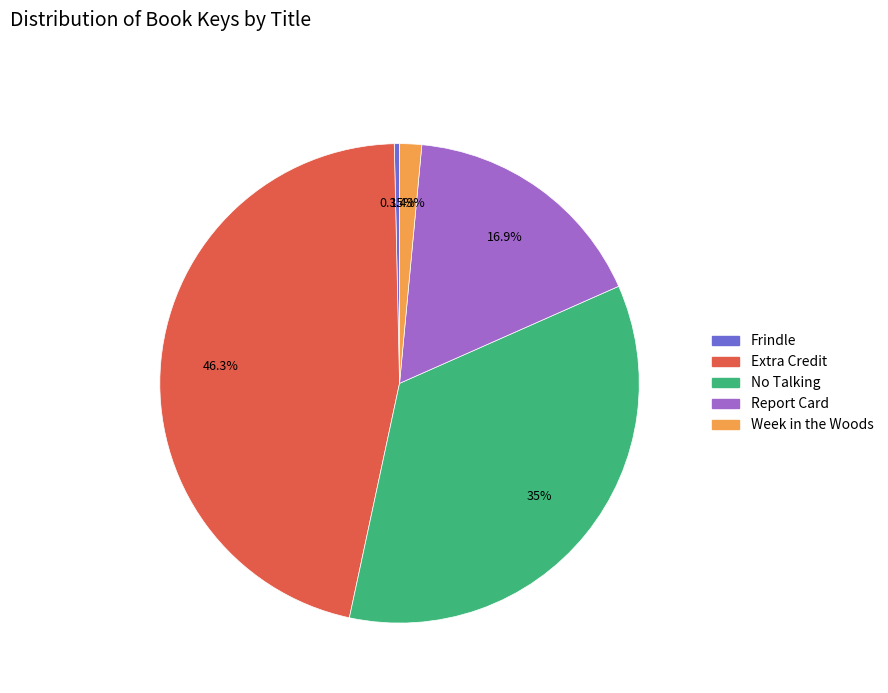

Approximately how many times larger is the value at Extra Credit compared to Frindle?

132.2